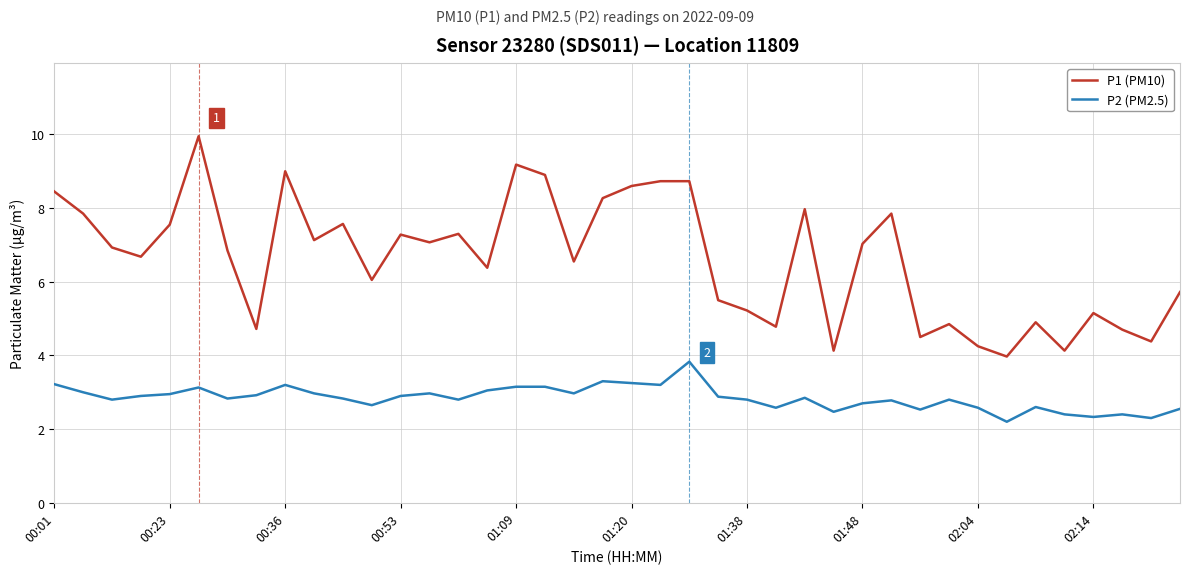

How many values in the P1 (PM10) series are below 6?

15